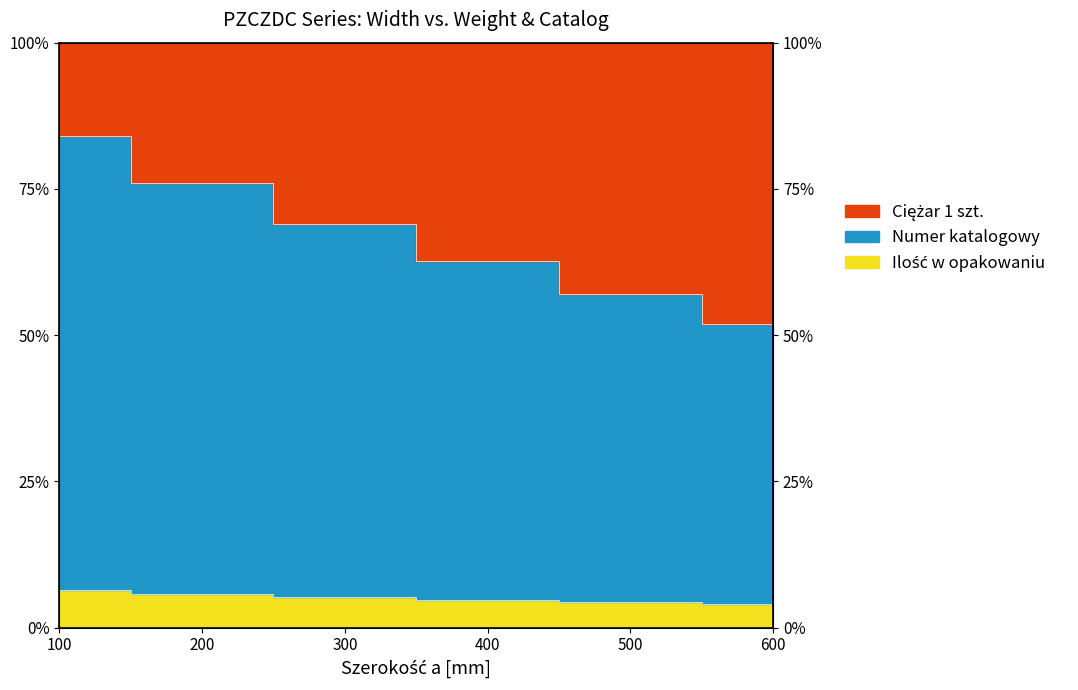

The Numer katalogowy series shows 2.7 at 300. True or false?

False